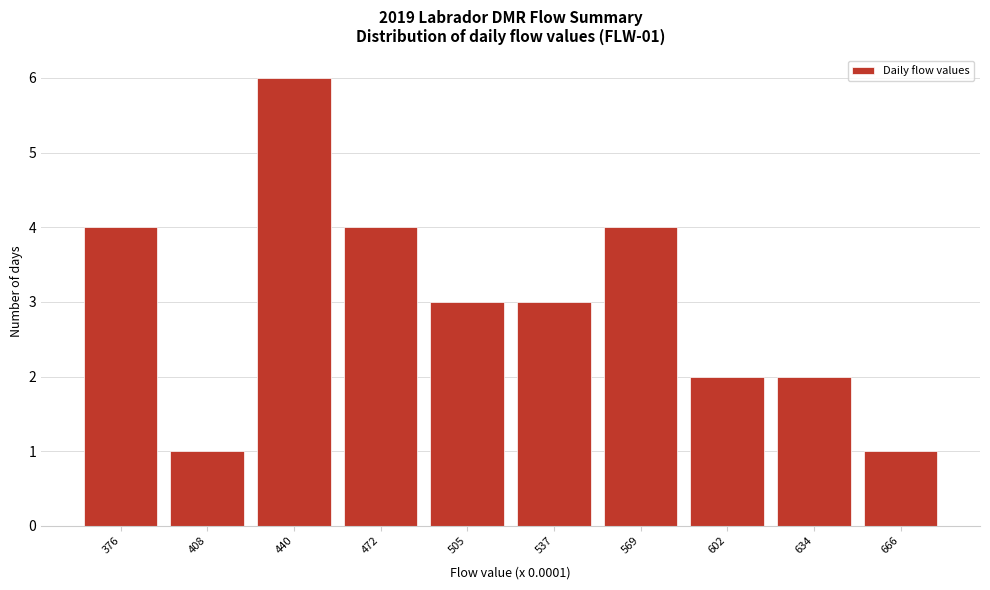

Reading left to right, list all the values displayed in this chart.

376=4	408=1	440=6	472=4	505=3	537=3	569=4	602=2	634=2	666=1